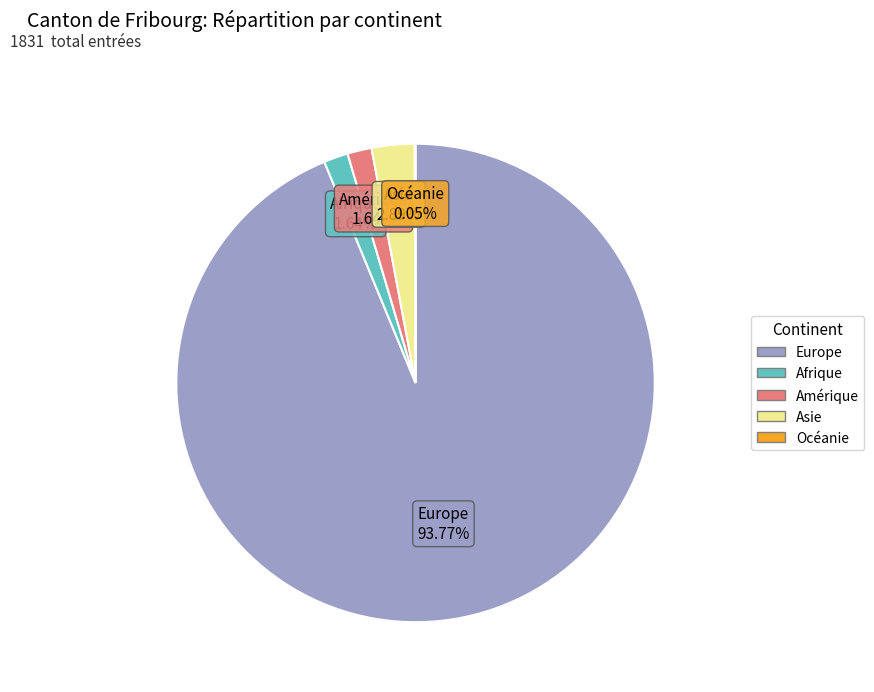

Between Amérique and Europe, which is larger?

Europe